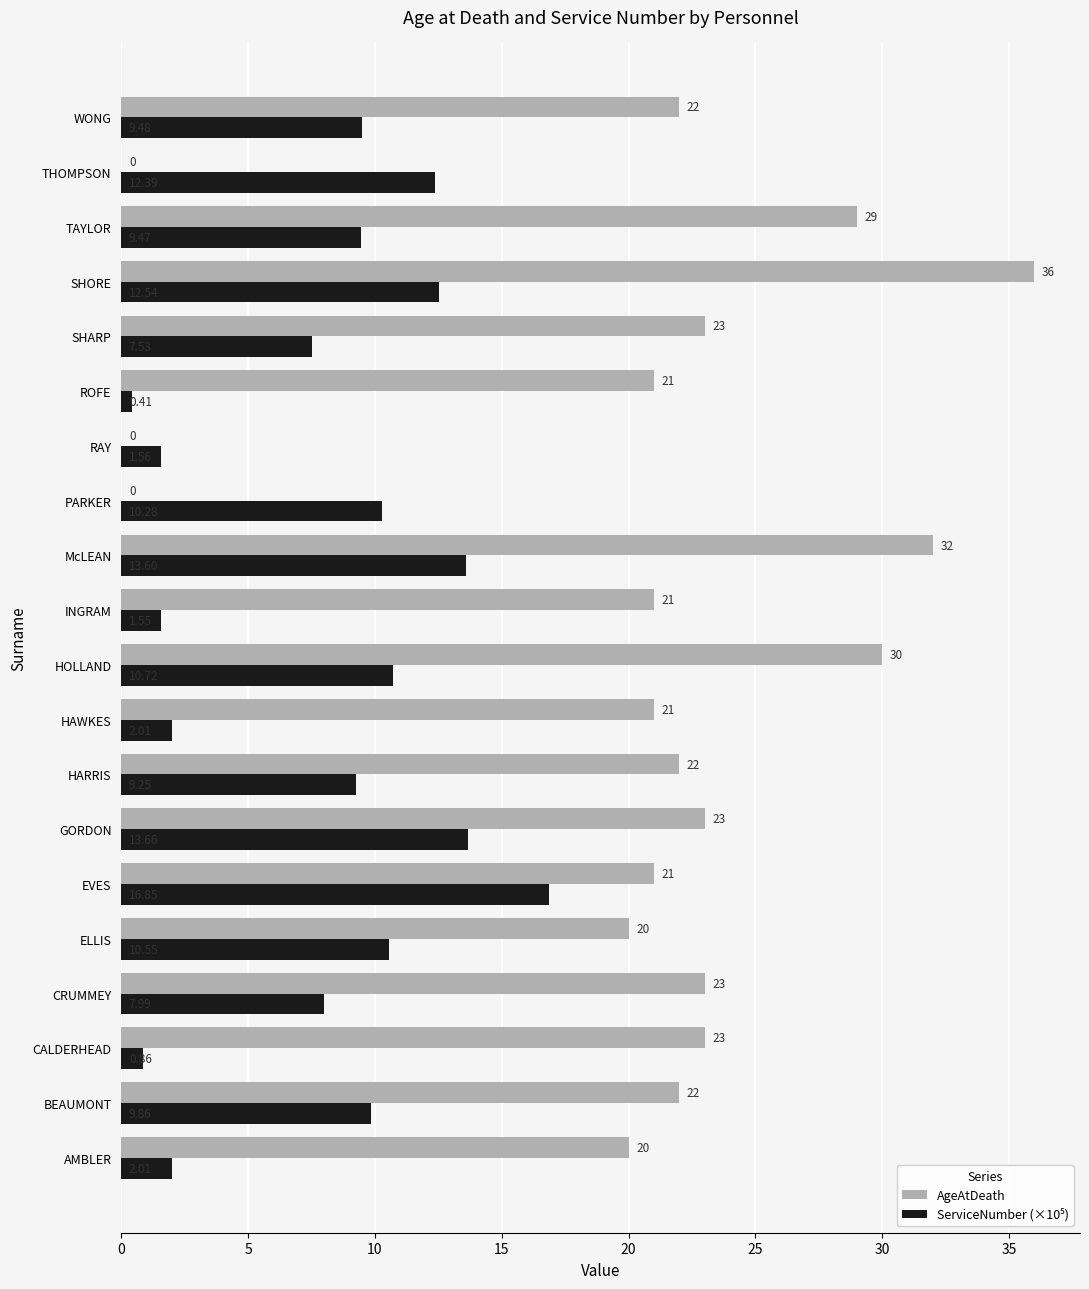

Which series changed the most between AMBLER and PARKER?

AgeAtDeath